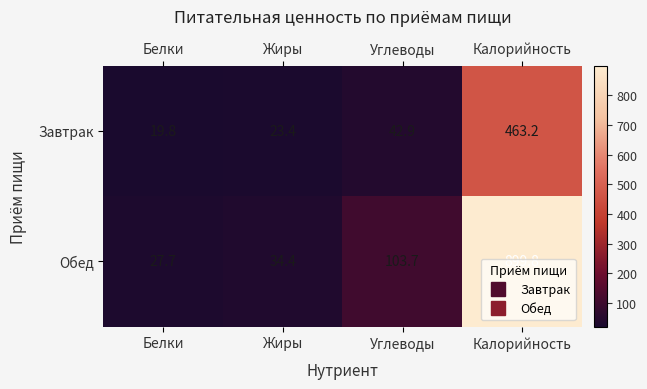

At which label does Завтрак reach its peak?

Калорийность